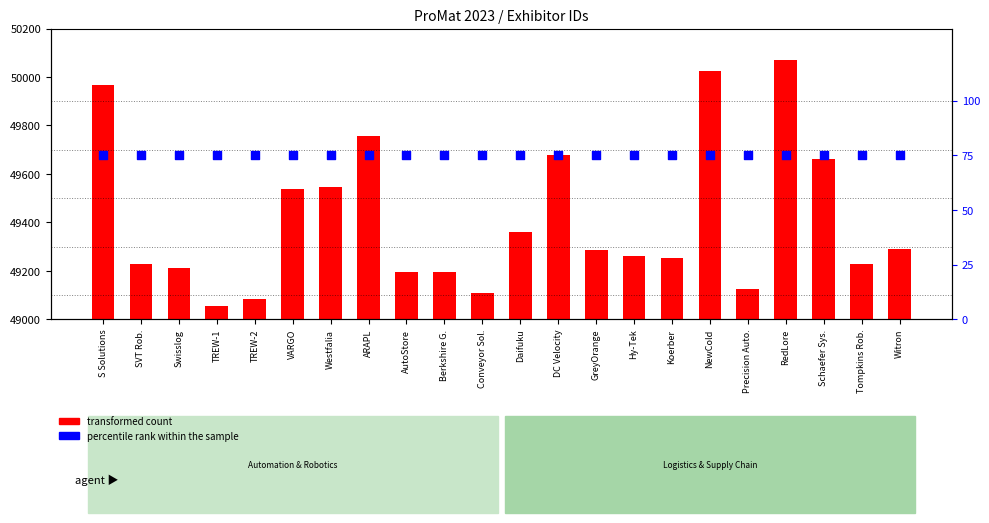

At how many categories does at least one series exceed 34601?

22